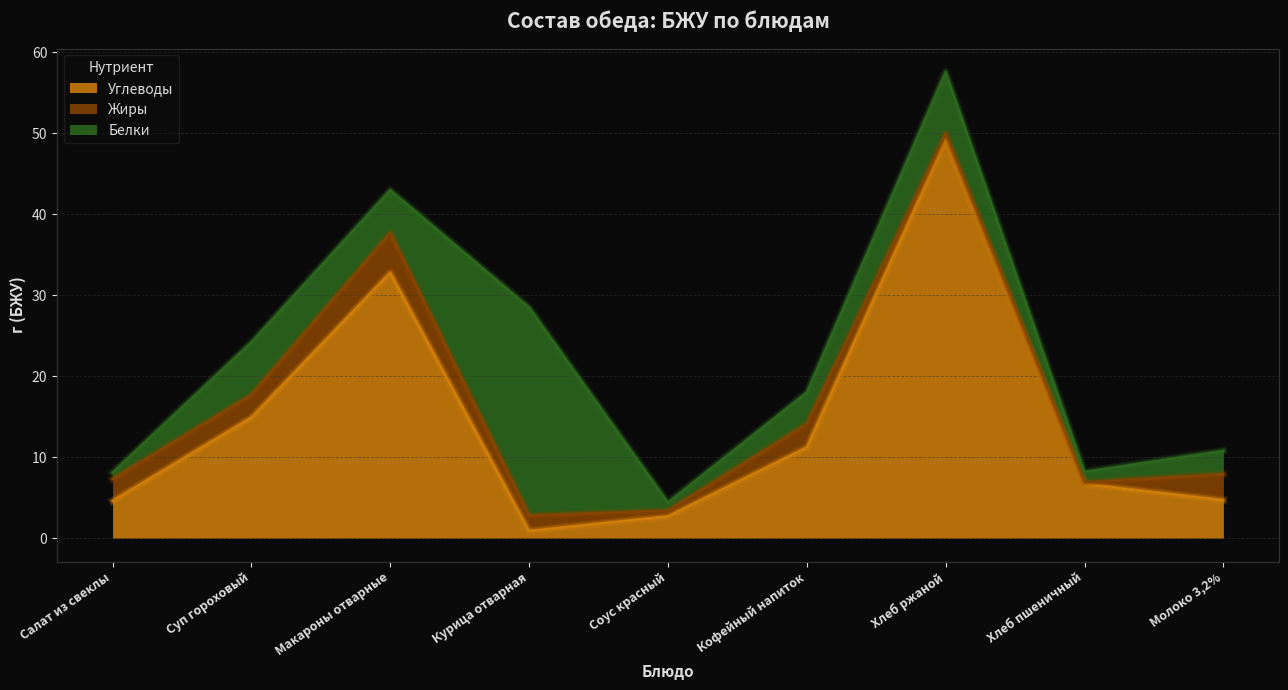

True or false: Жиры has more than 1 interior local peaks.

True